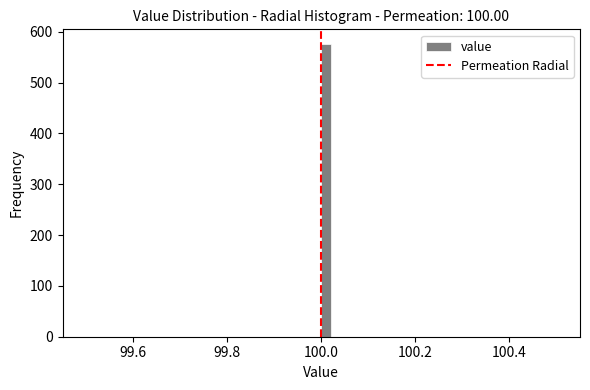

Read against the x-axis, roughly where is the centre of the tallest bar?

100.02